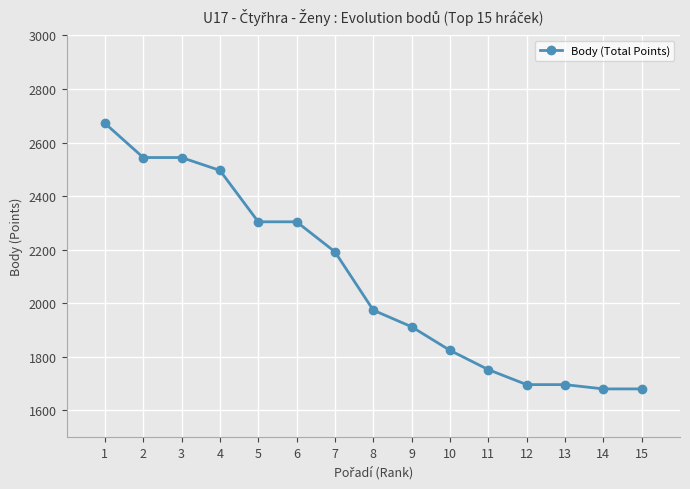

Which label corresponds to the largest value in the chart?

1